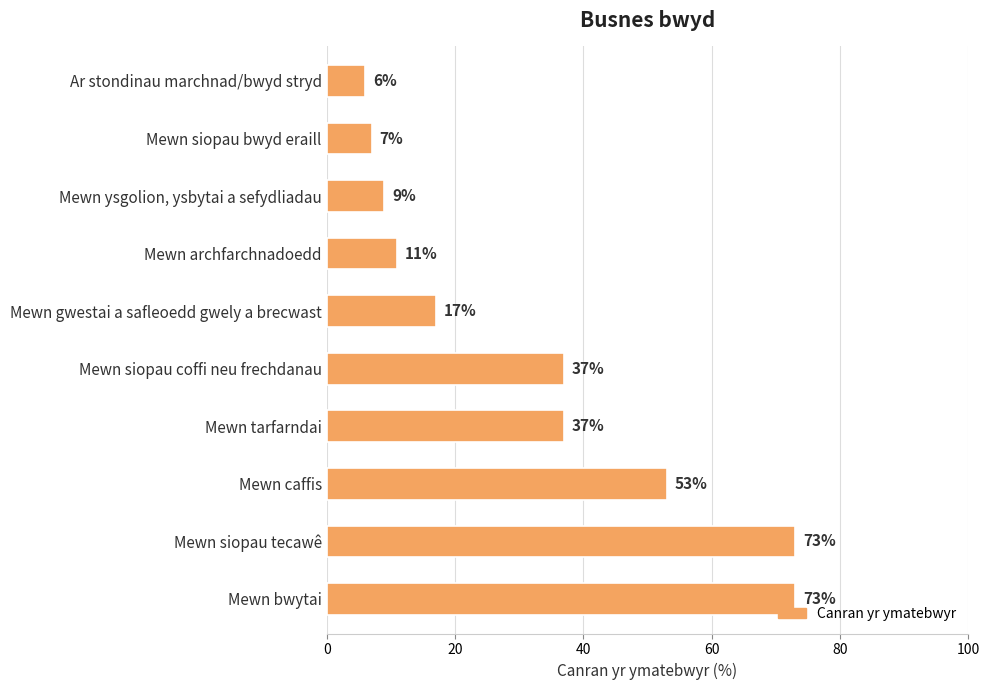

What position from the bottom is Mewn tarfarndai?

4